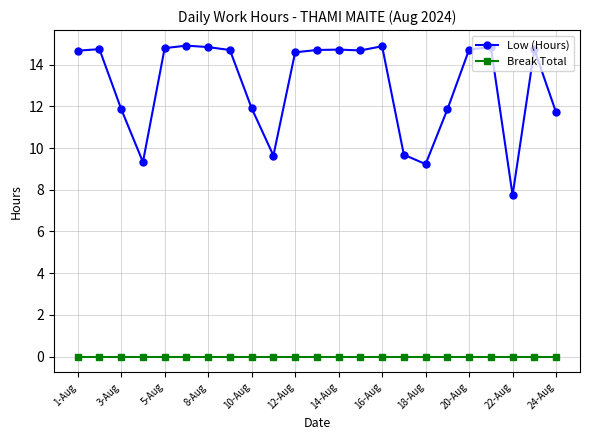

How many lines are shown in the chart?

2